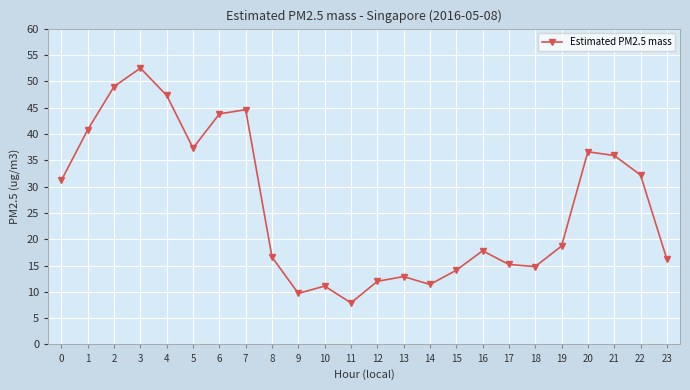

What is the difference between the maximum and minimum values?

44.6